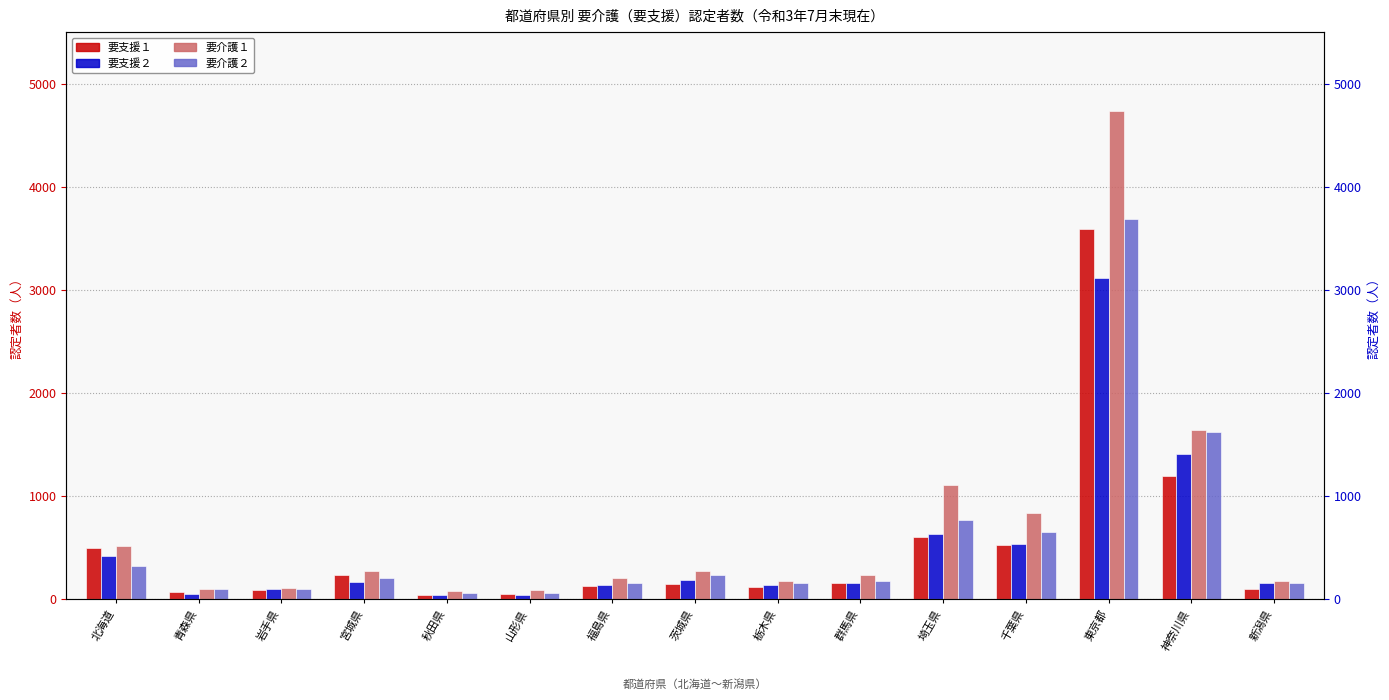

True or false: 要介護２ has a value of 319 at 北海道.

True